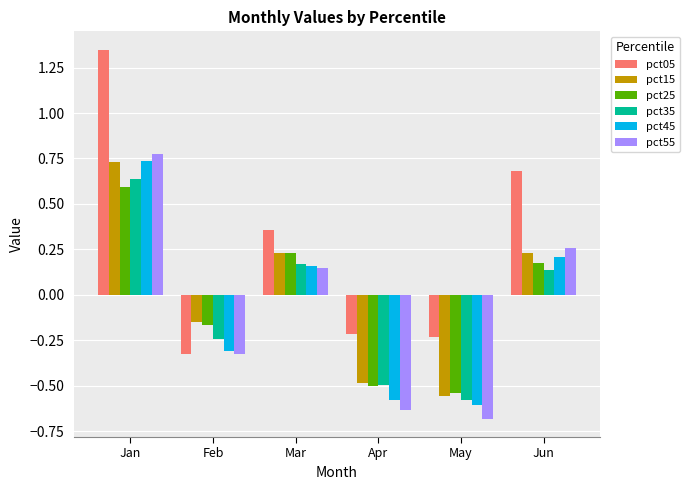

Which series has the widest spread of values?

pct05